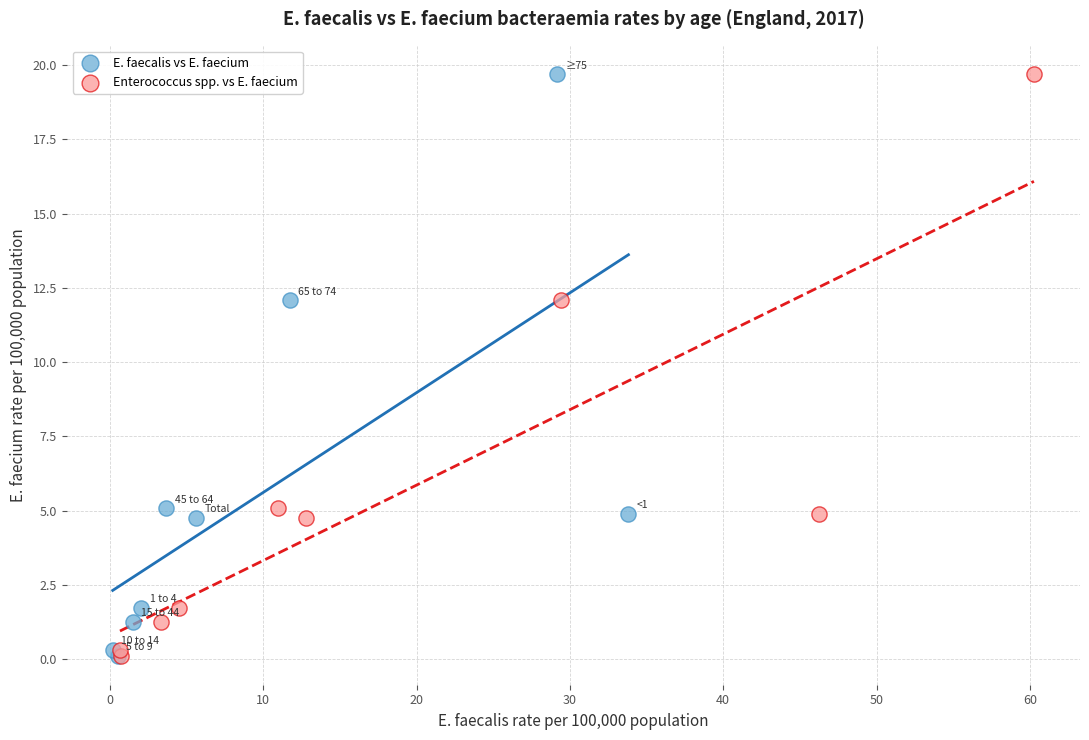

What are all the series names shown in the legend?

E. faecalis vs E. faecium, Enterococcus spp. vs E. faecium